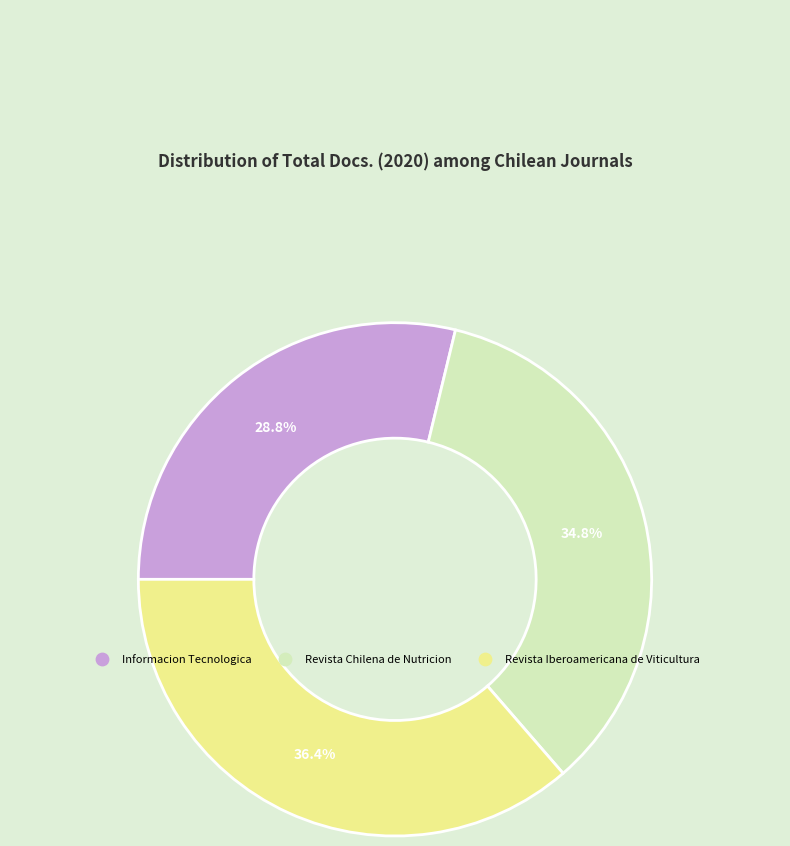

Rank the categories by value from lowest to highest.

Informacion Tecnologica, Revista Chilena de Nutricion, Revista Iberoamericana de Viticultura